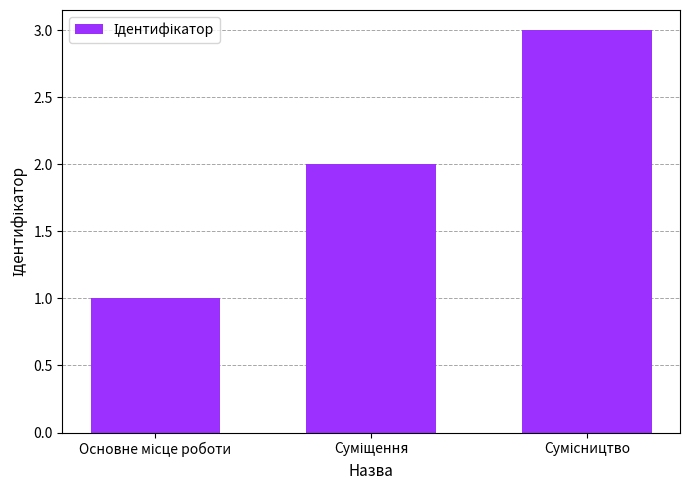

What is the sum of all values?

6